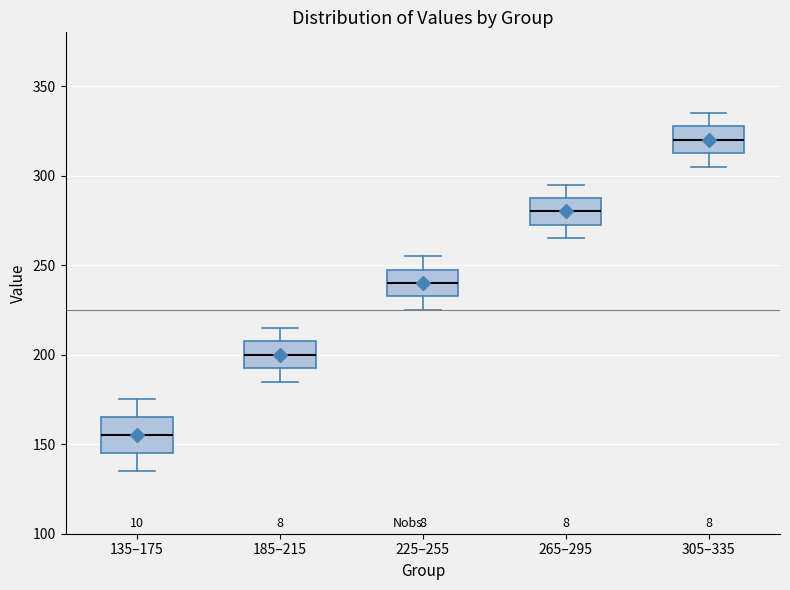

Where does the upper whisker of the box for 135–175 end on the y-axis? The values are not printed on the chart, so give them approximately, as read against the axis.

175